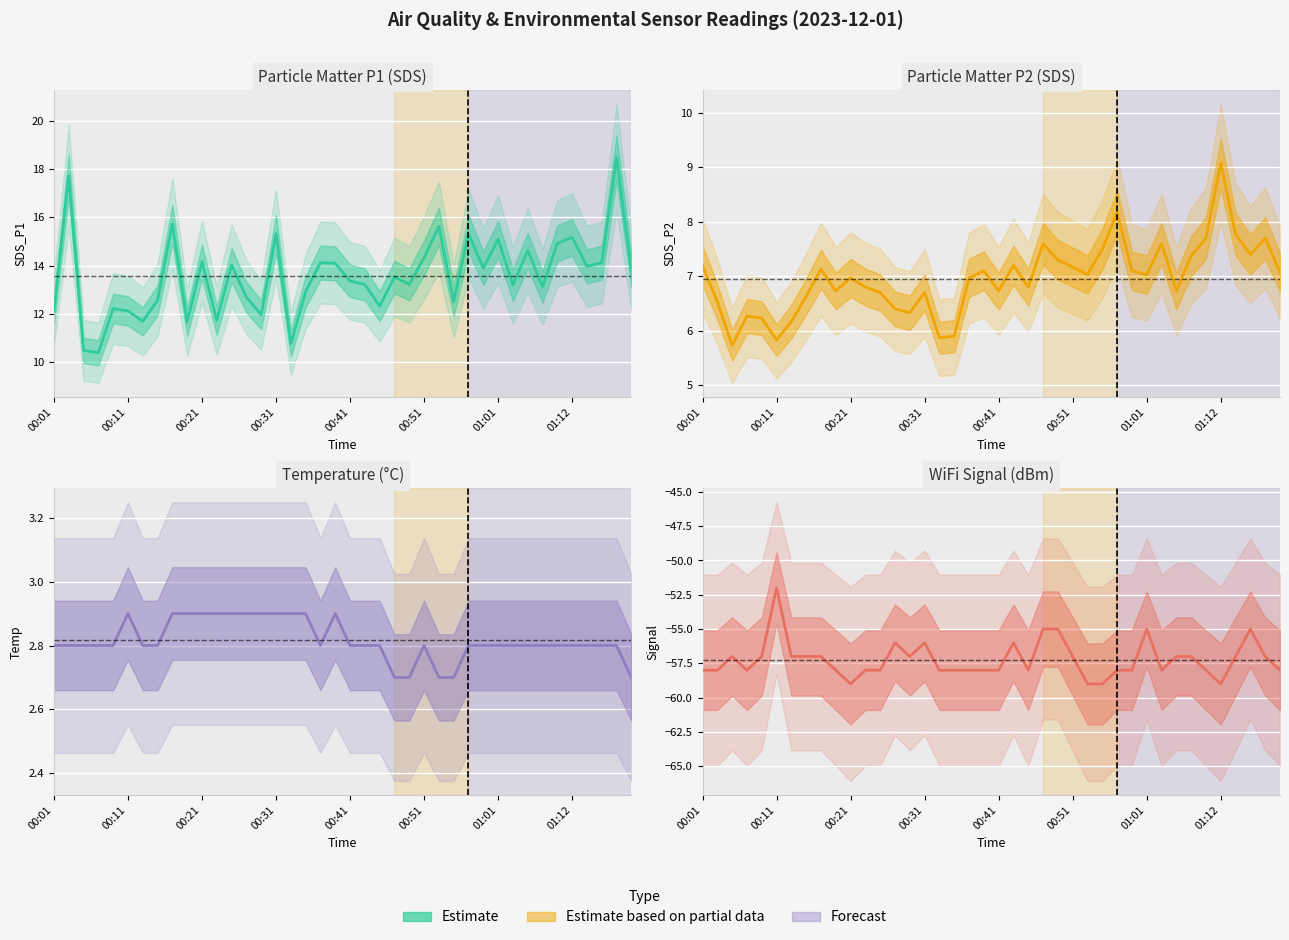

At how many categories does at least one series exceed -19?

40